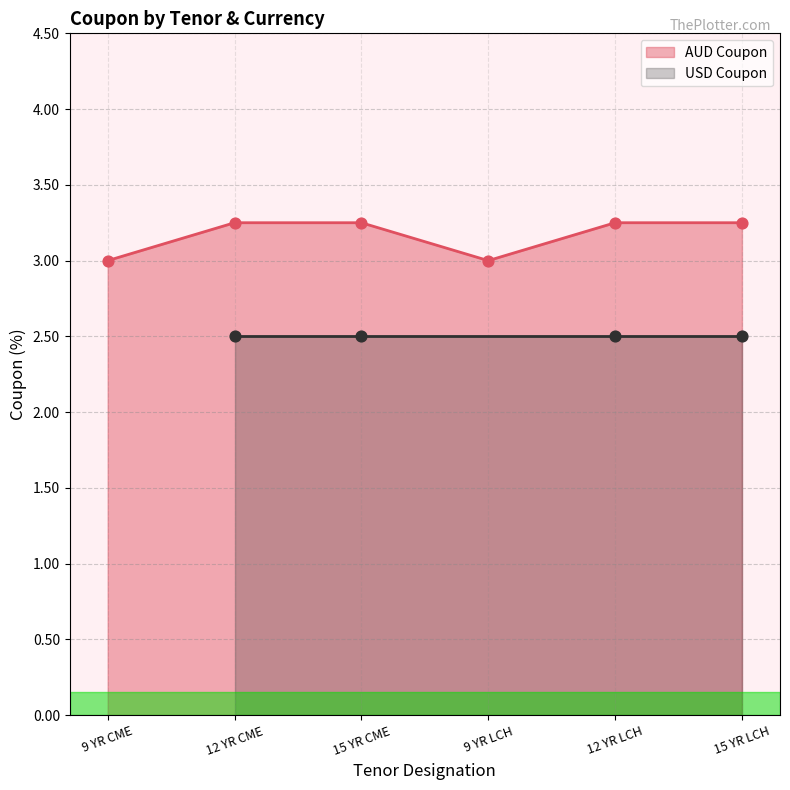

What is the change in value from 9 YR LCH to 15 YR LCH?

+0.2